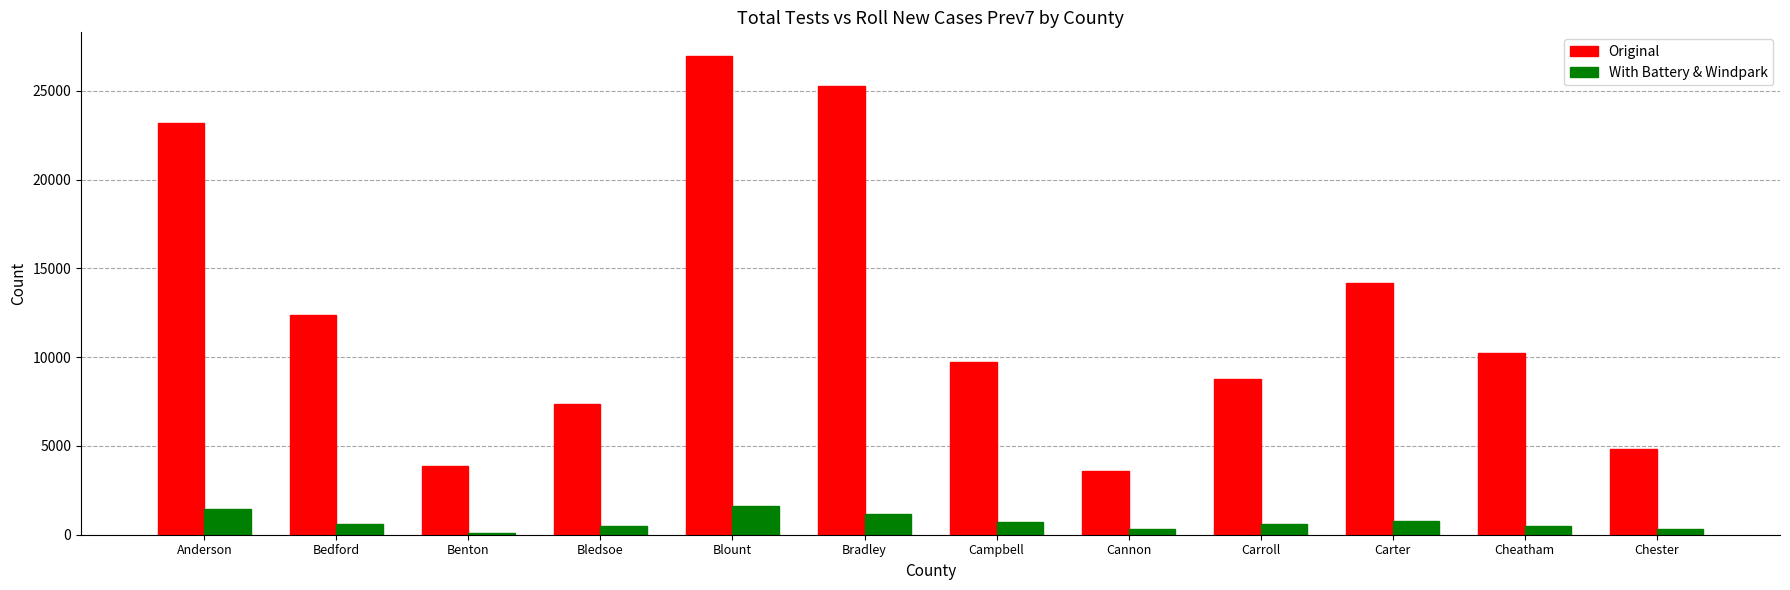

What position from the left is Campbell?

7